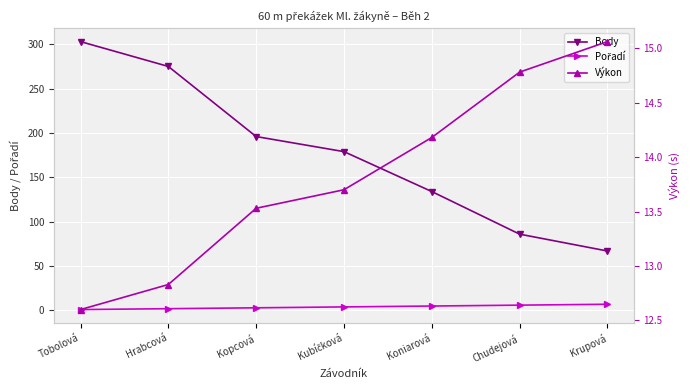

Where does the Body series first go above 179?

Tobolová